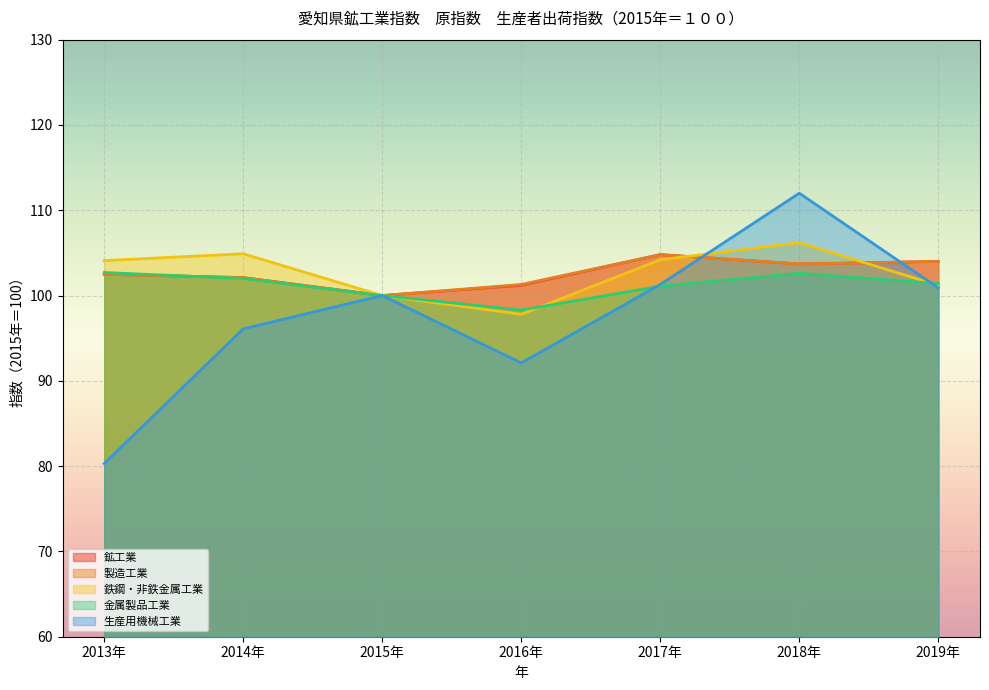

Is it true that 生産用機械工業 equals 100.9 at 2019年?

True